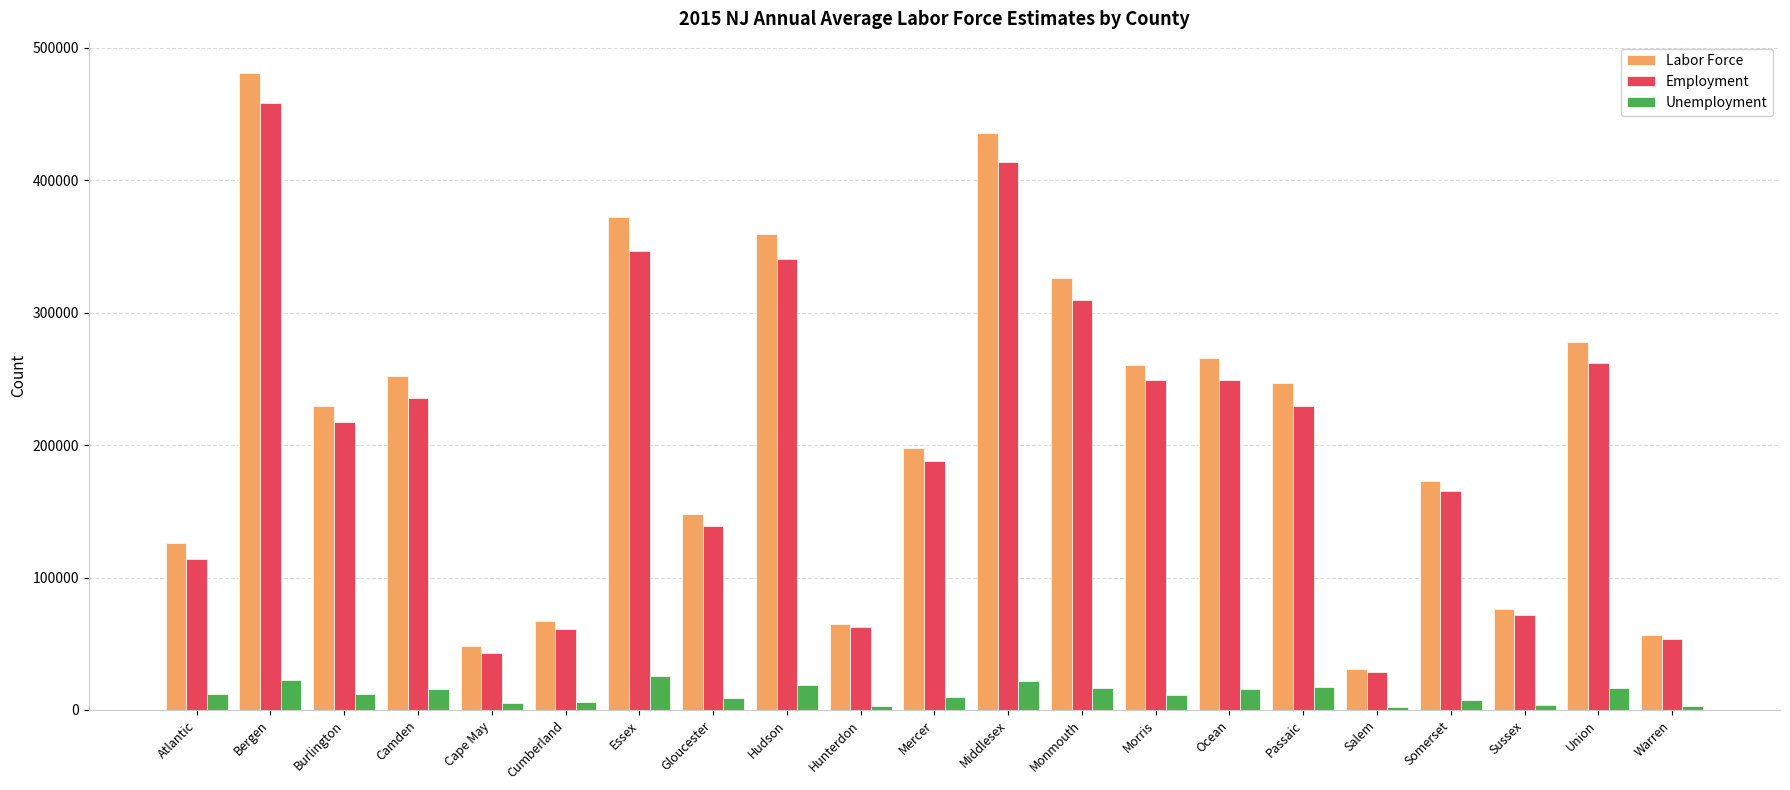

True or false: Employment has a value of 71976 at Sussex.

True